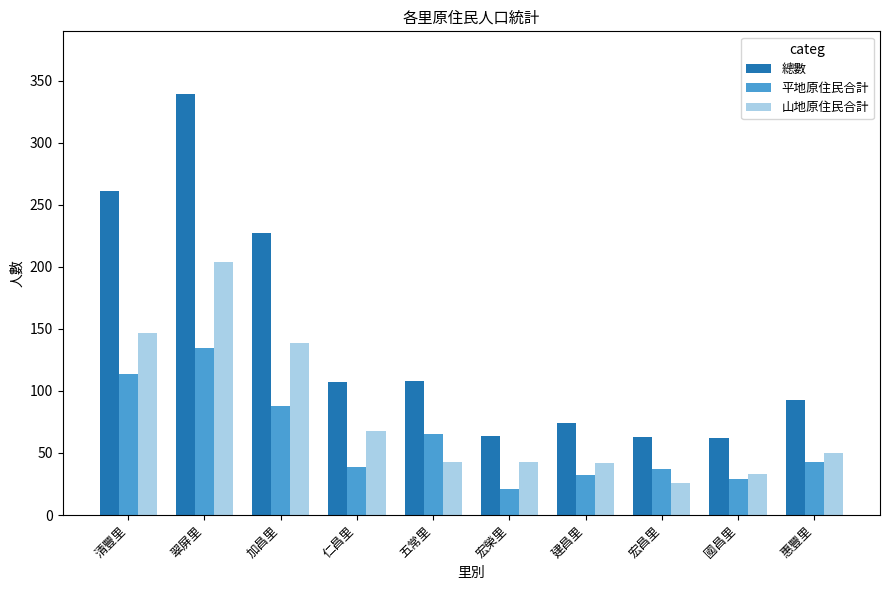

Which series has the largest total across all categories?

總數